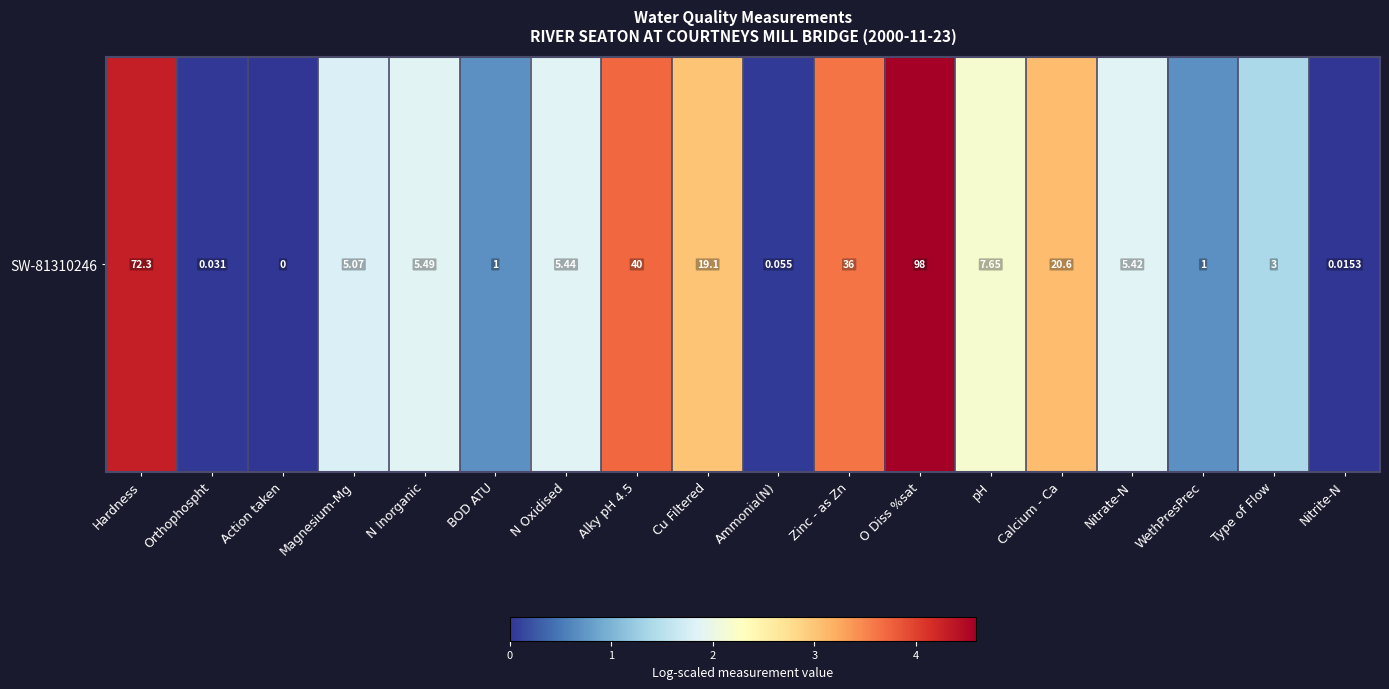

True or false: the data shows 0.0 at Action taken.

True